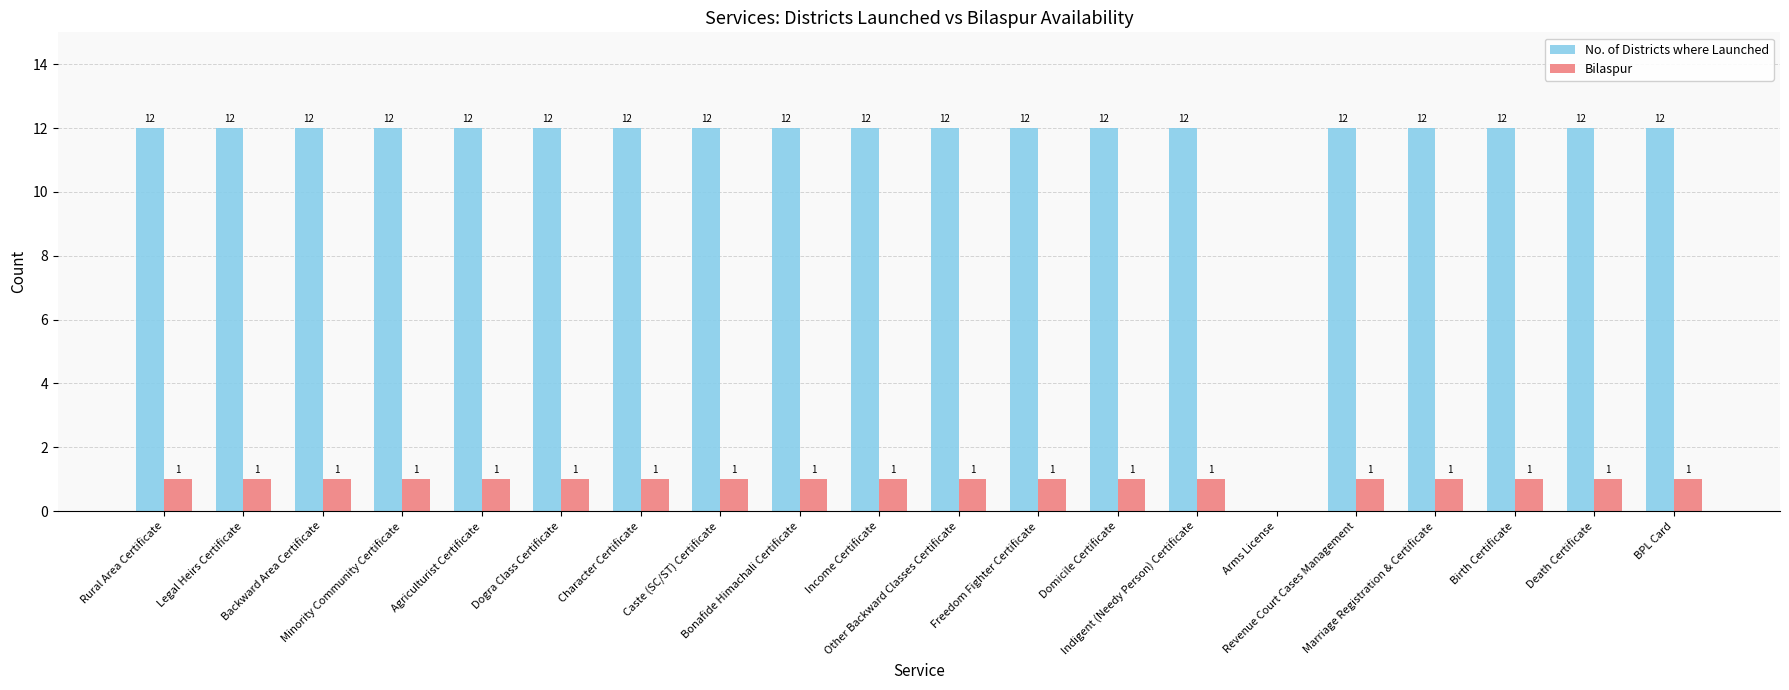

How many groups of bars are there?

20